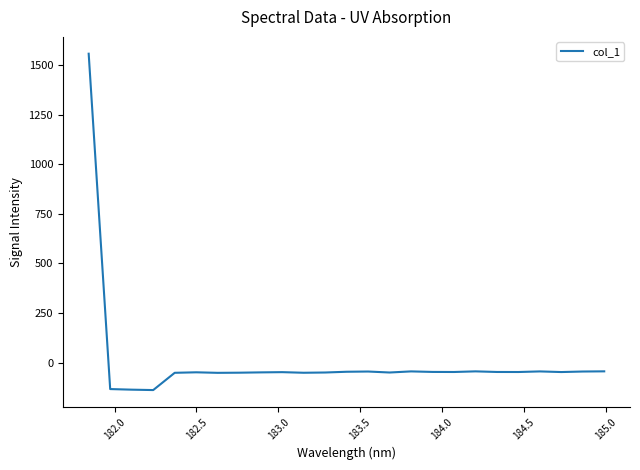

What is the maximum value shown in the chart?

1558.3